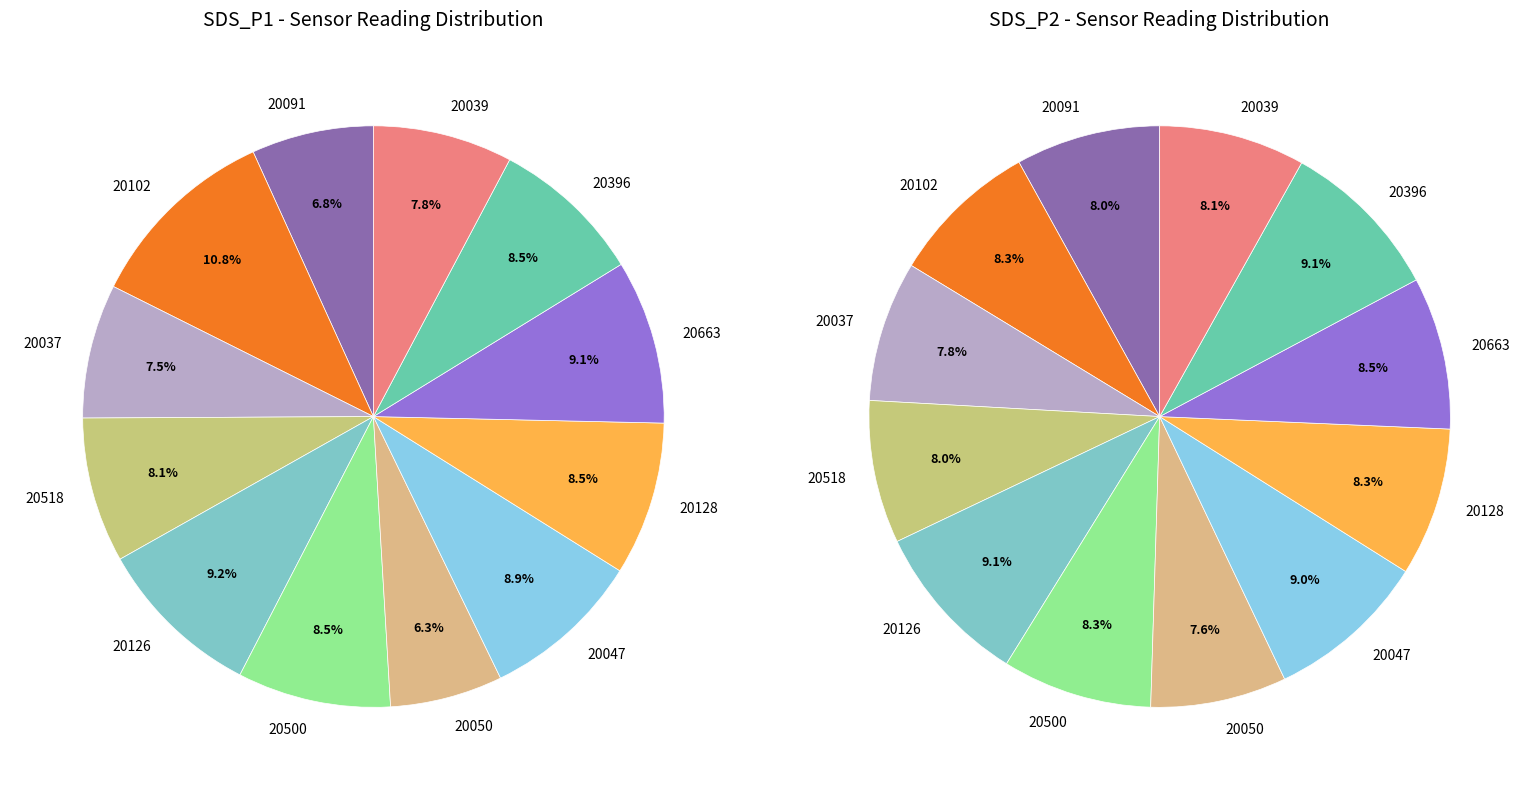

How many segments does this pie chart have?

12